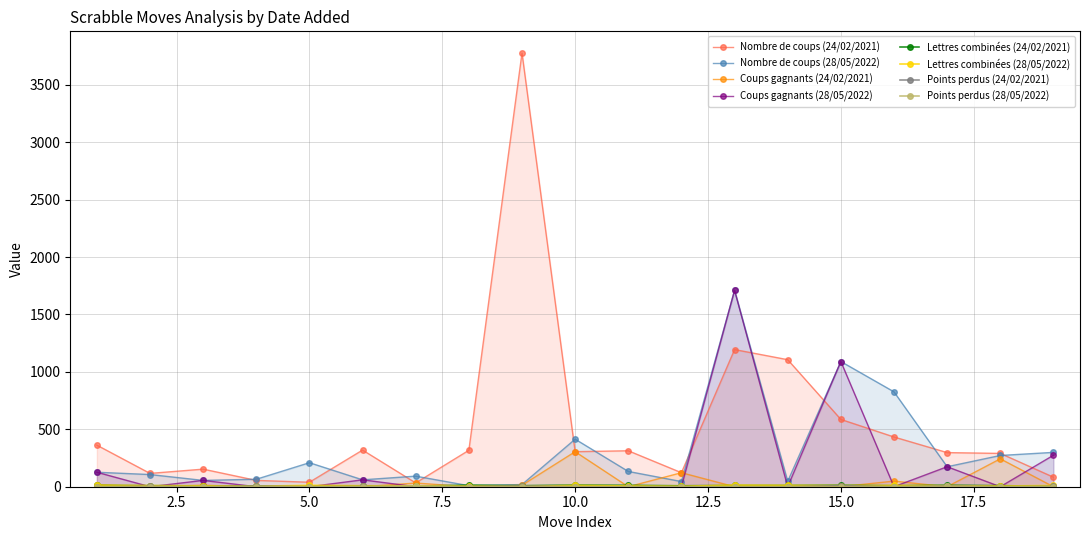

The value of 28/05/2022 at 17 is 231. True or false?

False